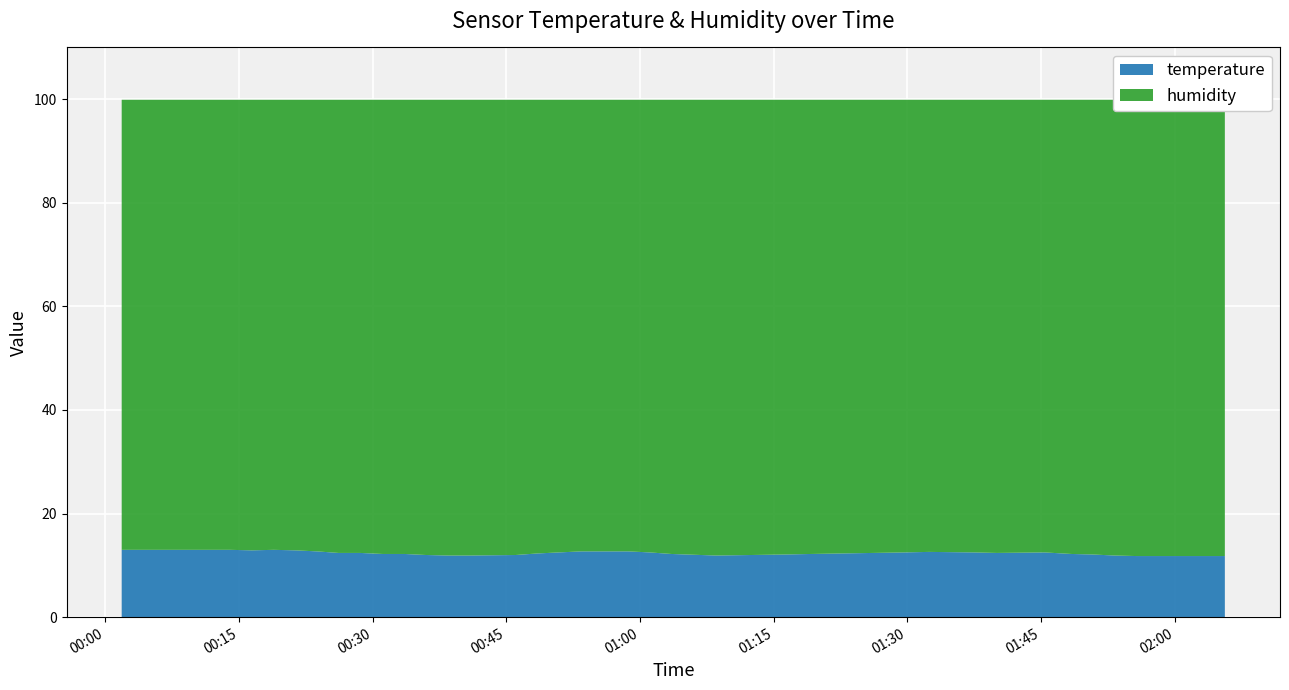

Reading left to right, list all the values displayed in this chart.

temperature: 2022-09-17T00:01:51=13.0	2022-09-17T00:04:16=13.0	2022-09-17T00:06:42=13.0	2022-09-17T00:09:08=13.0	2022-09-17T00:11:34=13.0	2022-09-17T00:14:01=13.0	2022-09-17T00:16:28=12.9	2022-09-17T00:18:54=13.0	2022-09-17T00:21:20=12.9	2022-09-17T00:23:46=12.7	2022-09-17T00:26:11=12.4	2022-09-17T00:28:37=12.4	2022-09-17T00:31:09=12.2	2022-09-17T00:33:35=12.2	2022-09-17T00:36:01=12.0	2022-09-17T00:38:27=11.9	2022-09-17T00:40:52=11.9	2022-09-17T00:46:03=12.0	2022-09-17T00:48:30=12.3	2022-09-17T00:50:55=12.5	2022-09-17T00:53:25=12.7	2022-09-17T00:56:13=12.7	2022-09-17T00:58:40=12.7	2022-09-17T01:01:06=12.5	2022-09-17T01:03:32=12.2	2022-09-17T01:08:33=11.9	2022-09-17T01:16:21=12.1	2022-09-17T01:19:10=12.2	2022-09-17T01:29:38=12.5	2022-09-17T01:32:27=12.6	2022-09-17T01:37:32=12.5	2022-09-17T01:40:04=12.4	2022-09-17T01:45:24=12.5	2022-09-17T01:48:26=12.2	2022-09-17T01:50:49=12.1	2022-09-17T01:53:16=11.9	2022-09-17T01:55:43=11.8	2022-09-17T02:00:35=11.8	2022-09-17T02:03:06=11.8	2022-09-17T02:05:38=11.8
humidity: 2022-09-17T00:01:51=99.9	2022-09-17T00:04:16=99.9	2022-09-17T00:06:42=99.9	2022-09-17T00:09:08=99.9	2022-09-17T00:11:34=99.9	2022-09-17T00:14:01=99.9	2022-09-17T00:16:28=99.9	2022-09-17T00:18:54=99.9	2022-09-17T00:21:20=99.9	2022-09-17T00:23:46=99.9	2022-09-17T00:26:11=99.9	2022-09-17T00:28:37=99.9	2022-09-17T00:31:09=99.9	2022-09-17T00:33:35=99.9	2022-09-17T00:36:01=99.9	2022-09-17T00:38:27=99.9	2022-09-17T00:40:52=99.9	2022-09-17T00:46:03=99.9	2022-09-17T00:48:30=99.9	2022-09-17T00:50:55=99.9	2022-09-17T00:53:25=99.9	2022-09-17T00:56:13=99.9	2022-09-17T00:58:40=99.9	2022-09-17T01:01:06=99.9	2022-09-17T01:03:32=99.9	2022-09-17T01:08:33=99.9	2022-09-17T01:16:21=99.9	2022-09-17T01:19:10=99.9	2022-09-17T01:29:38=99.9	2022-09-17T01:32:27=99.9	2022-09-17T01:37:32=99.9	2022-09-17T01:40:04=99.9	2022-09-17T01:45:24=99.9	2022-09-17T01:48:26=99.9	2022-09-17T01:50:49=99.9	2022-09-17T01:53:16=99.9	2022-09-17T01:55:43=99.9	2022-09-17T02:00:35=99.9	2022-09-17T02:03:06=99.9	2022-09-17T02:05:38=99.9